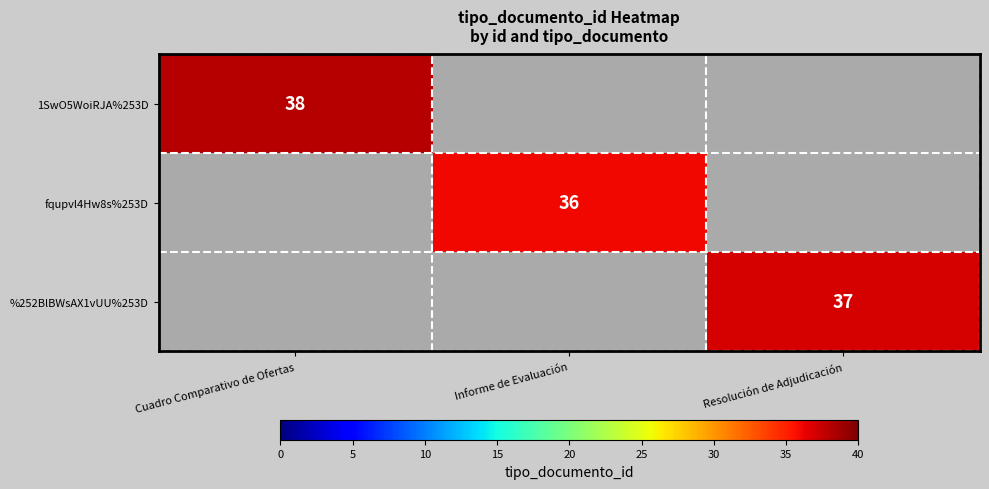

True or false: fqupvl4Hw8s%253D has a value of 36 at Informe de Evaluación.

True